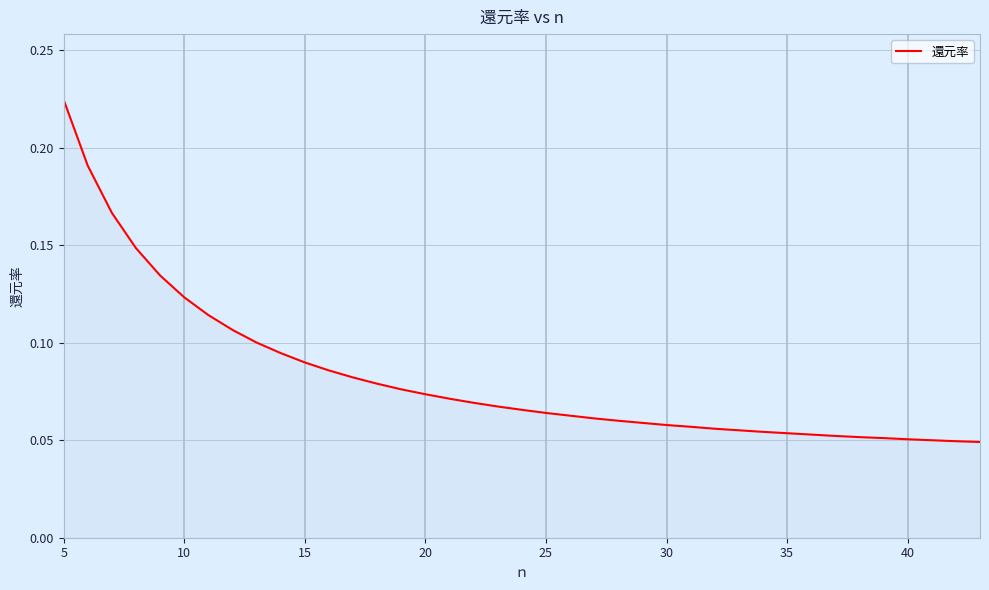

At which category does the chart reach its peak across all series?

5